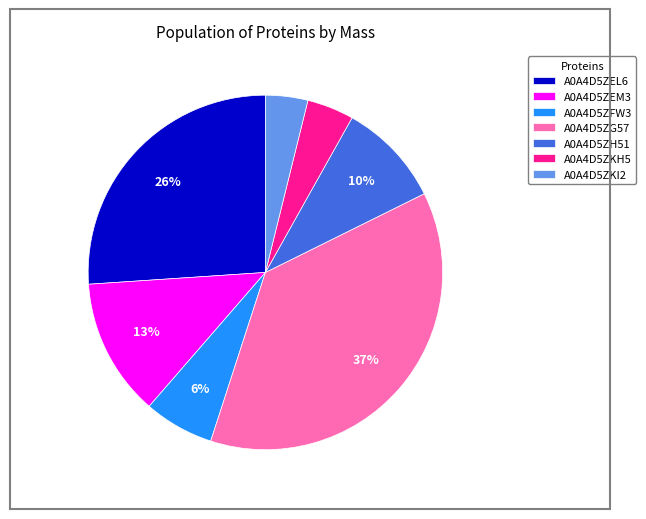

The A0A4D5ZH51 slice represents 15% of the pie. True or false?

False